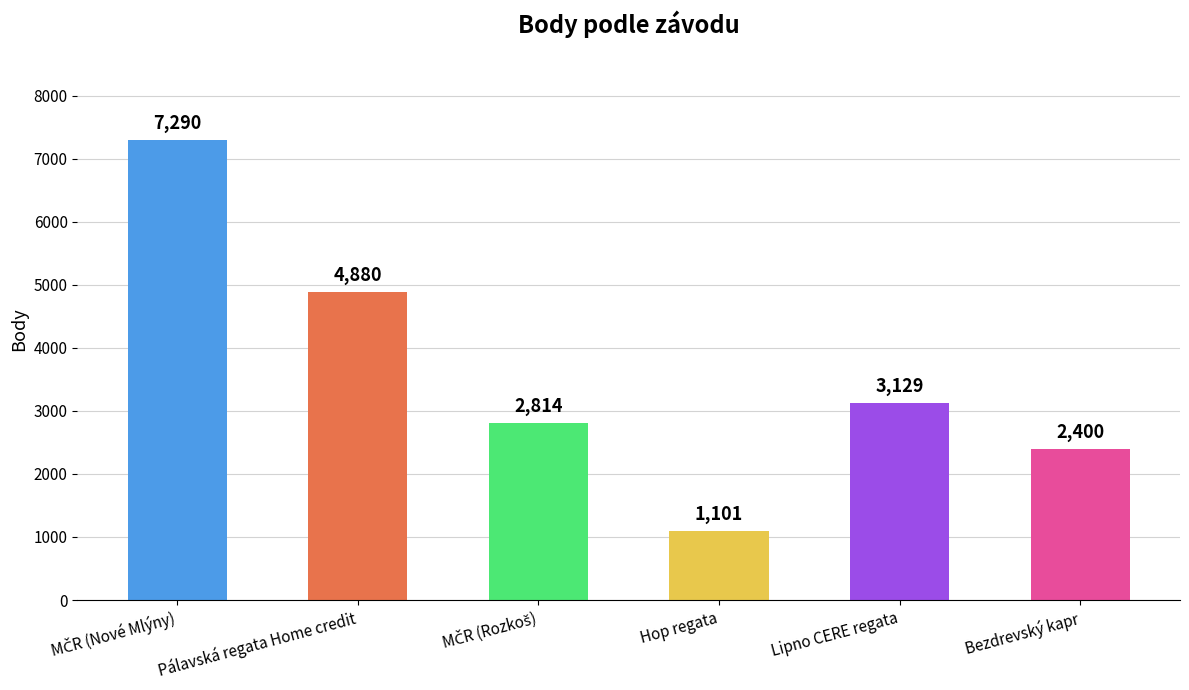

What is the greatest value displayed?

7290